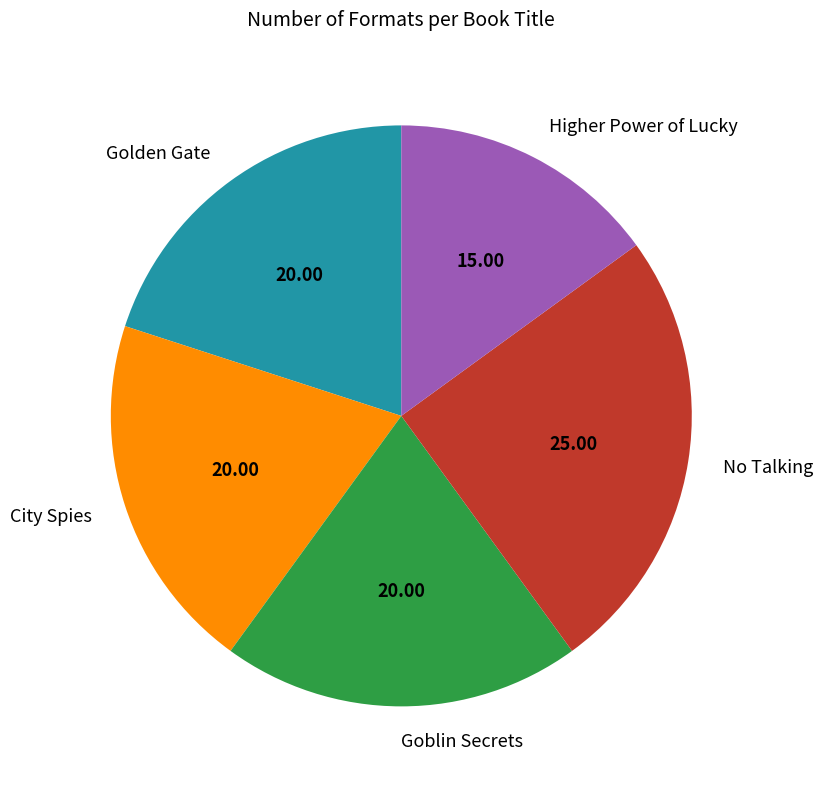

Is there a majority slice in this chart?

No